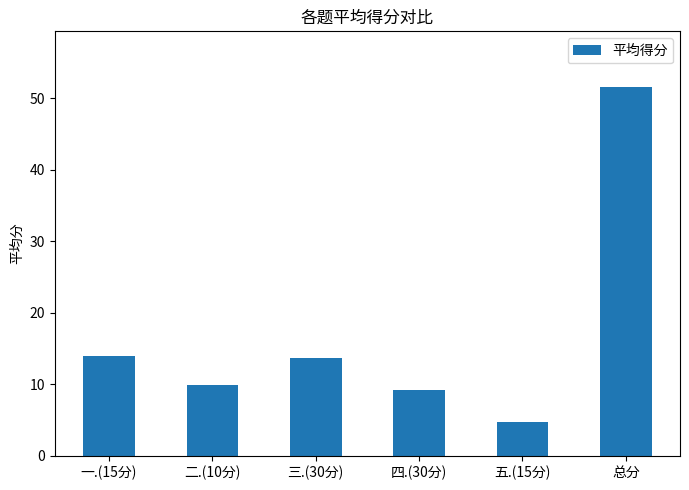

At which category does the chart reach its minimum across all series?

五.(15分)